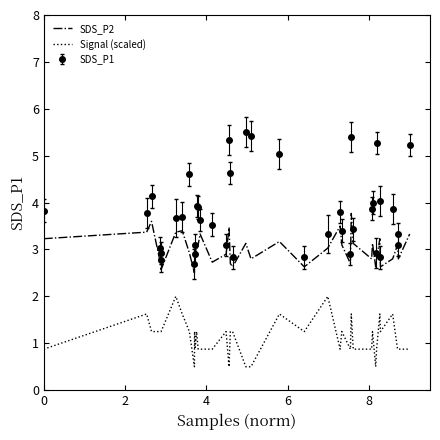

What is the minimum value for SDS_P1?

2.7